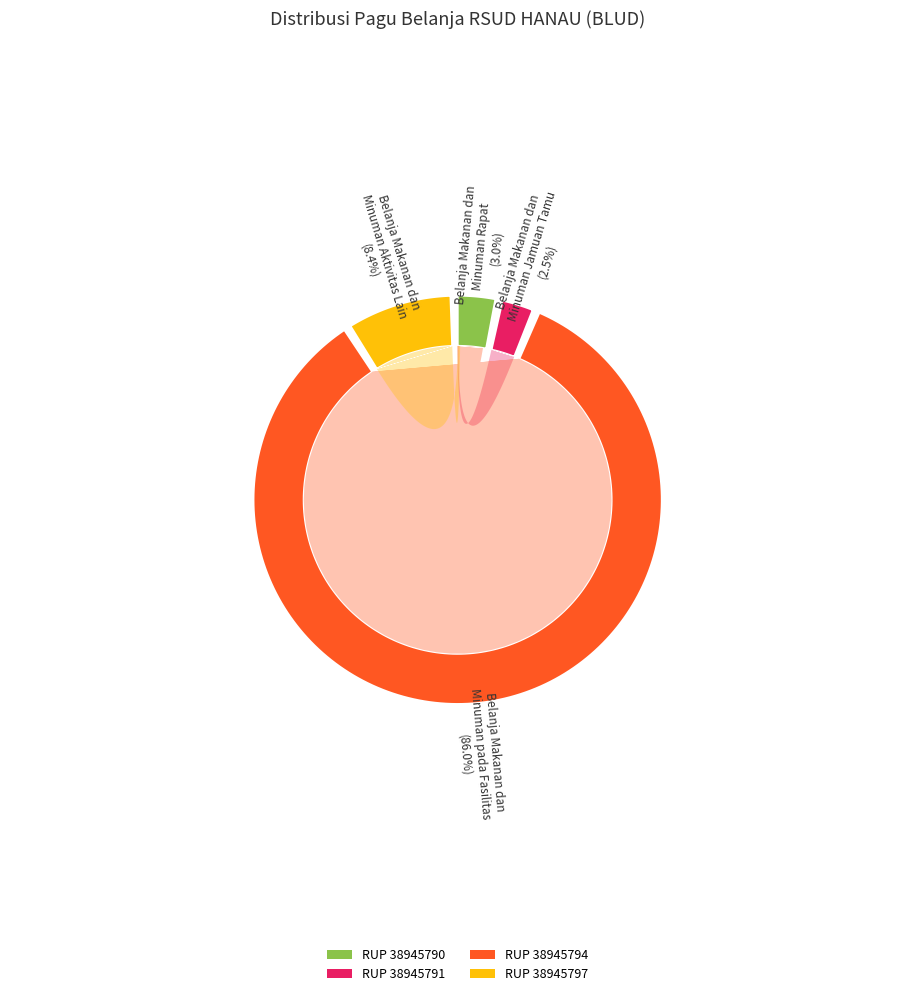

How many segments does this pie chart have?

4